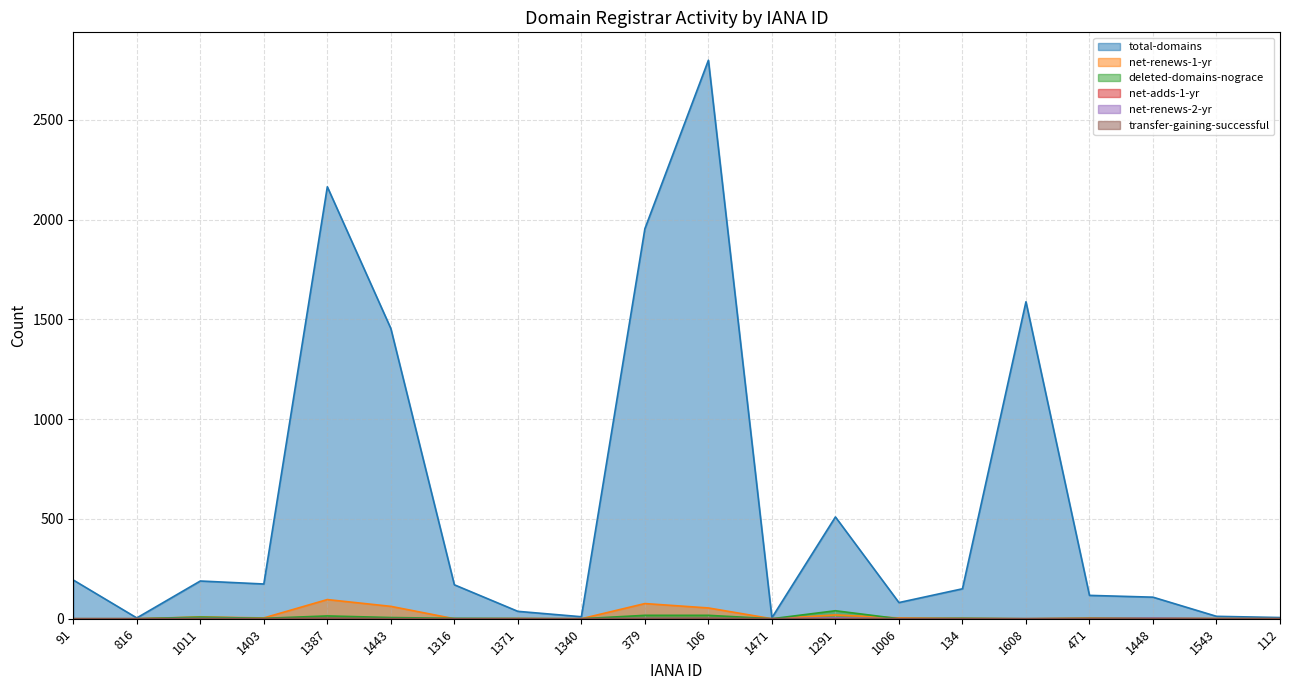

At which category does the chart reach its peak across all series?

106